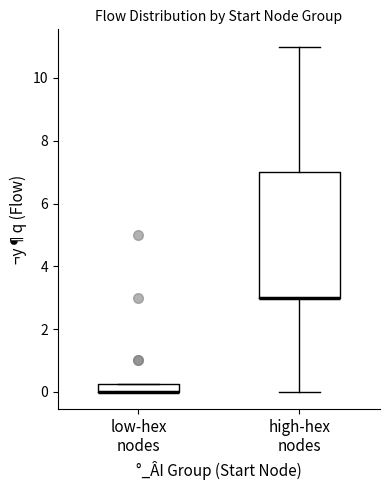

Where is the upper edge of the box for high-hex nodes on the y-axis? The values are not printed on the chart, so give them approximately, as read against the axis.

7.0